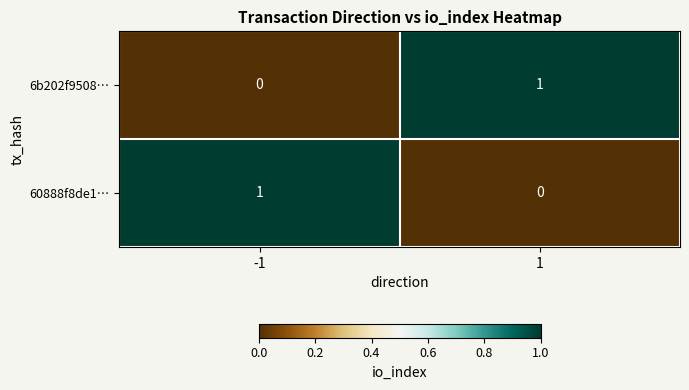

Is it true that 60888f8de1… equals 0 at 1?

True